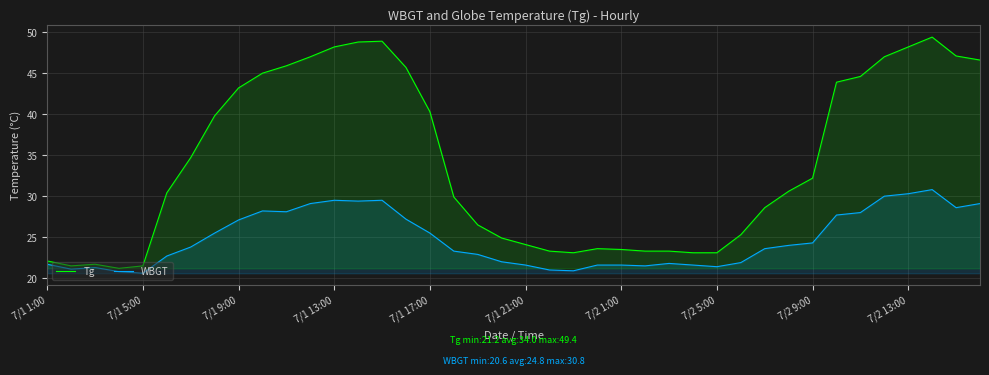

At how many categories does at least one series exceed 39?

17